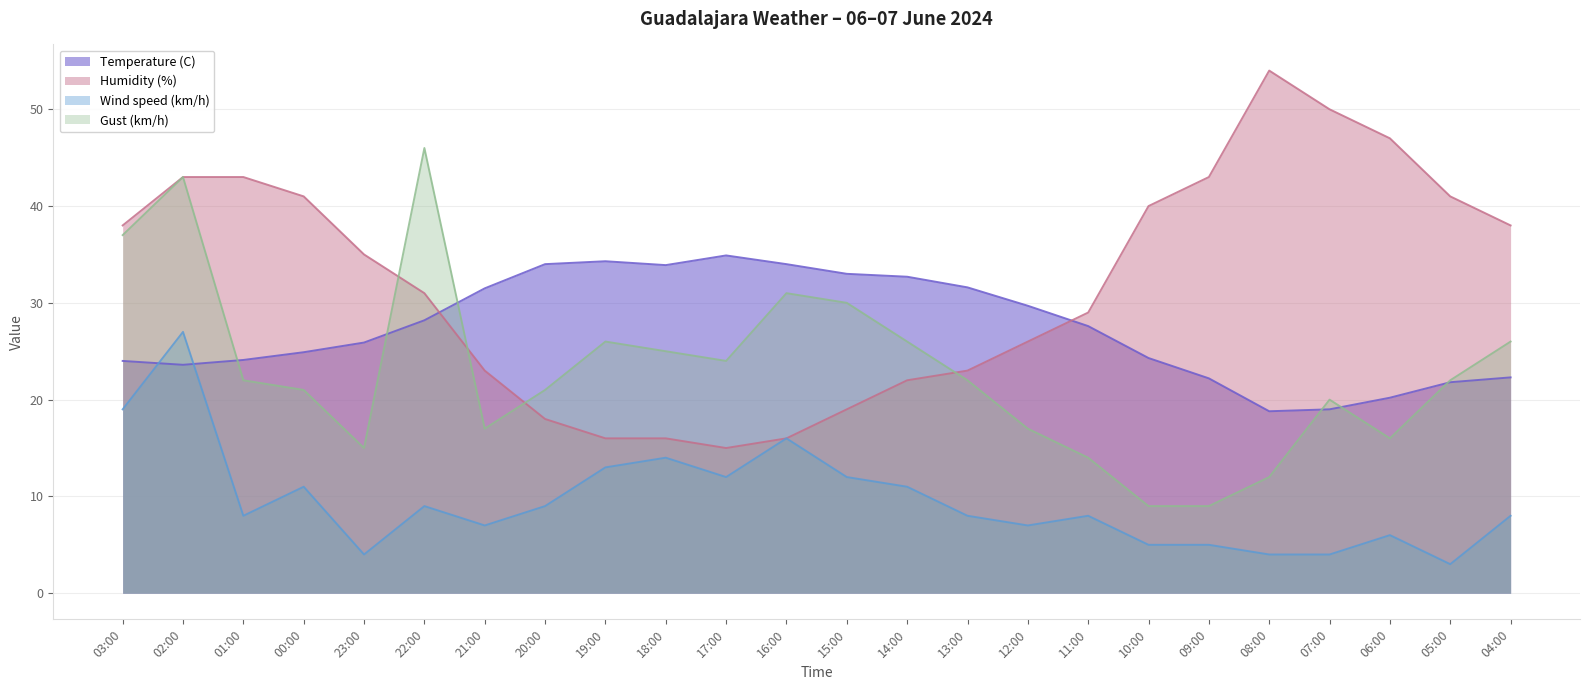

Reading left to right, transcribe all the data shown in this chart.

Temperature (C): 03:00=24.0	02:00=23.6	01:00=24.1	00:00=24.9	23:00=25.9	22:00=28.2	21:00=31.5	20:00=34.0	19:00=34.3	18:00=33.9	17:00=34.9	16:00=34.0	15:00=33.0	14:00=32.7	13:00=31.6	12:00=29.7	11:00=27.6	10:00=24.3	09:00=22.2	08:00=18.8	07:00=19.0	06:00=20.2	05:00=21.8	04:00=22.3
Humidity (%): 03:00=38.0	02:00=43.0	01:00=43.0	00:00=41.0	23:00=35.0	22:00=31.0	21:00=23.0	20:00=18.0	19:00=16.0	18:00=16.0	17:00=15.0	16:00=16.0	15:00=19.0	14:00=22.0	13:00=23.0	12:00=26.0	11:00=29.0	10:00=40.0	09:00=43.0	08:00=54.0	07:00=50.0	06:00=47.0	05:00=41.0	04:00=38.0
Wind speed (km/h): 03:00=19.0	02:00=27.0	01:00=8.0	00:00=11.0	23:00=4.0	22:00=9.0	21:00=7.0	20:00=9.0	19:00=13.0	18:00=14.0	17:00=12.0	16:00=16.0	15:00=12.0	14:00=11.0	13:00=8.0	12:00=7.0	11:00=8.0	10:00=5.0	09:00=5.0	08:00=4.0	07:00=4.0	06:00=6.0	05:00=3.0	04:00=8.0
Gust (km/h): 03:00=37.0	02:00=43.0	01:00=22.0	00:00=21.0	23:00=15.0	22:00=46.0	21:00=17.0	20:00=21.0	19:00=26.0	18:00=25.0	17:00=24.0	16:00=31.0	15:00=30.0	14:00=26.0	13:00=22.0	12:00=17.0	11:00=14.0	10:00=9.0	09:00=9.0	08:00=12.0	07:00=20.0	06:00=16.0	05:00=22.0	04:00=26.0